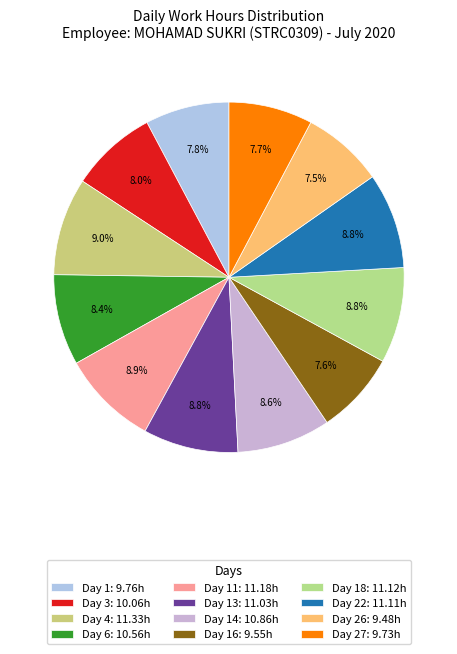

Is there any slice that represents more than half of the pie?

No